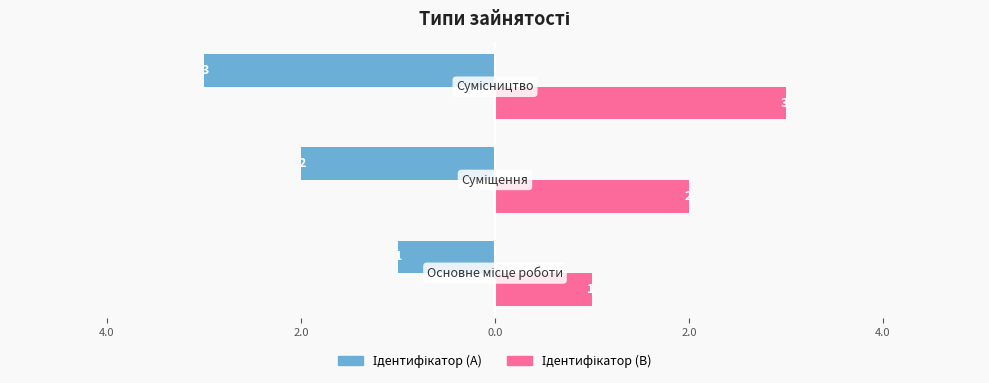

How many distinct data groups are displayed?

2